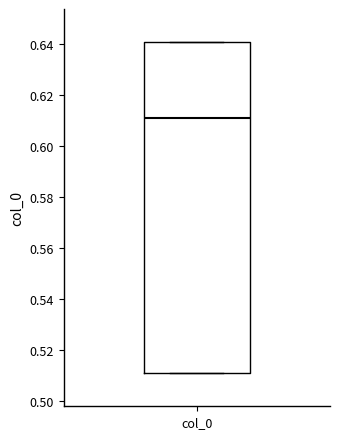

Transcribe this box plot: give where the median line is, the range the box spans, and where the two whiskers end, as read against the y-axis. The values are not printed on the chart, so give them approximately, as read against the axis.

median 0.61, box 0.51 to 0.64, whiskers 0.51 to 0.64